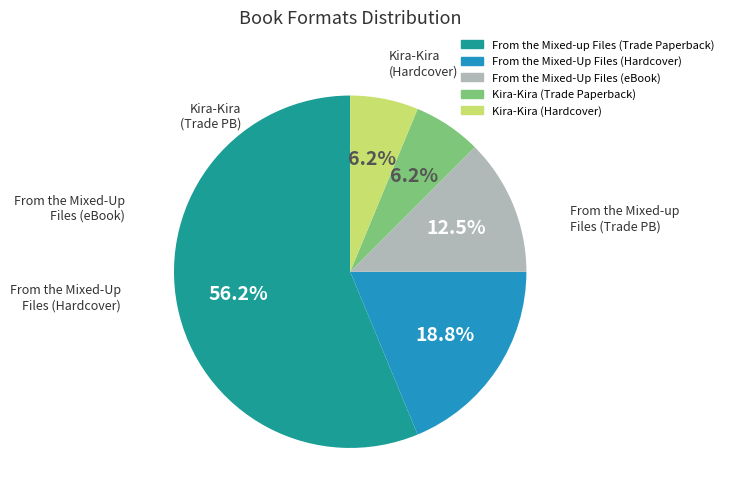

Is From the Mixed-up Files (Trade Paperback) the majority of the pie?

Yes